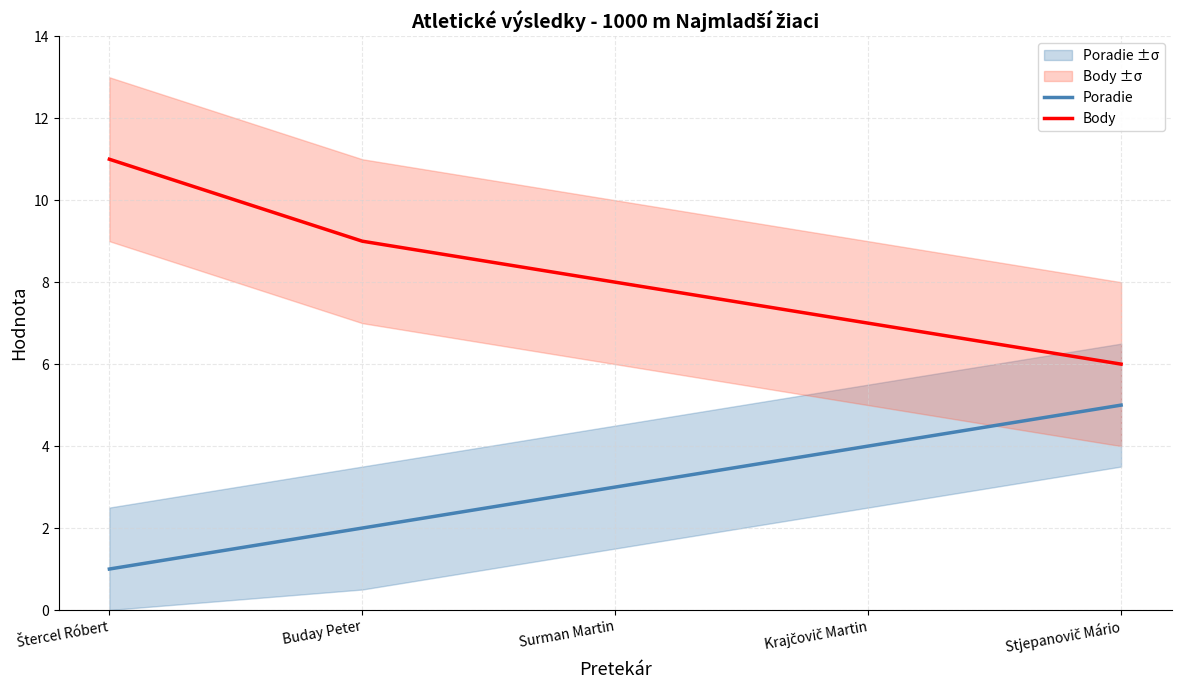

What is the value of the Poradie point at the 4th from the left?

4